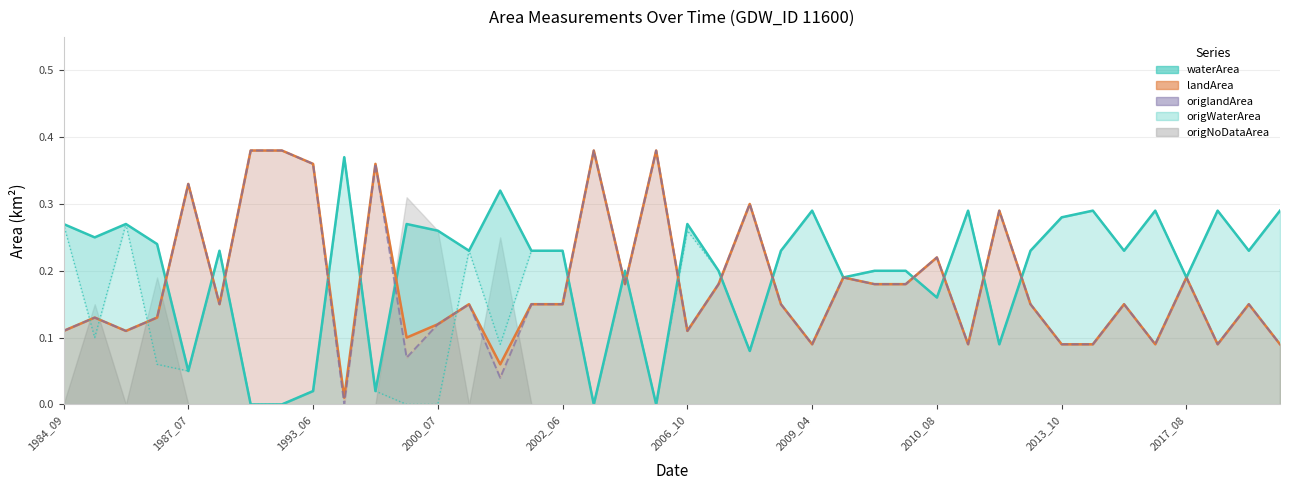

Between 36 and 11, which is larger?

36